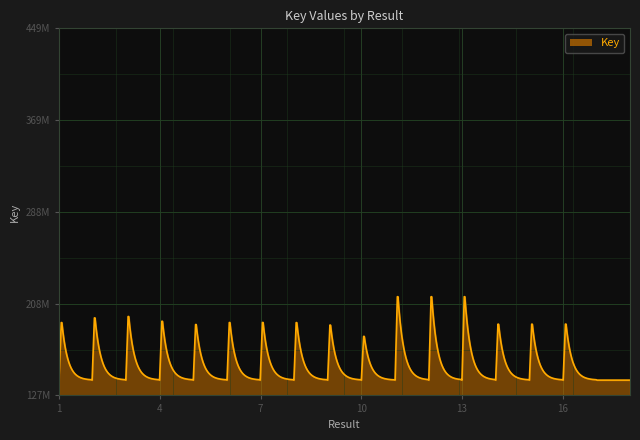

Is this an area chart (filled region under the line)?

Yes